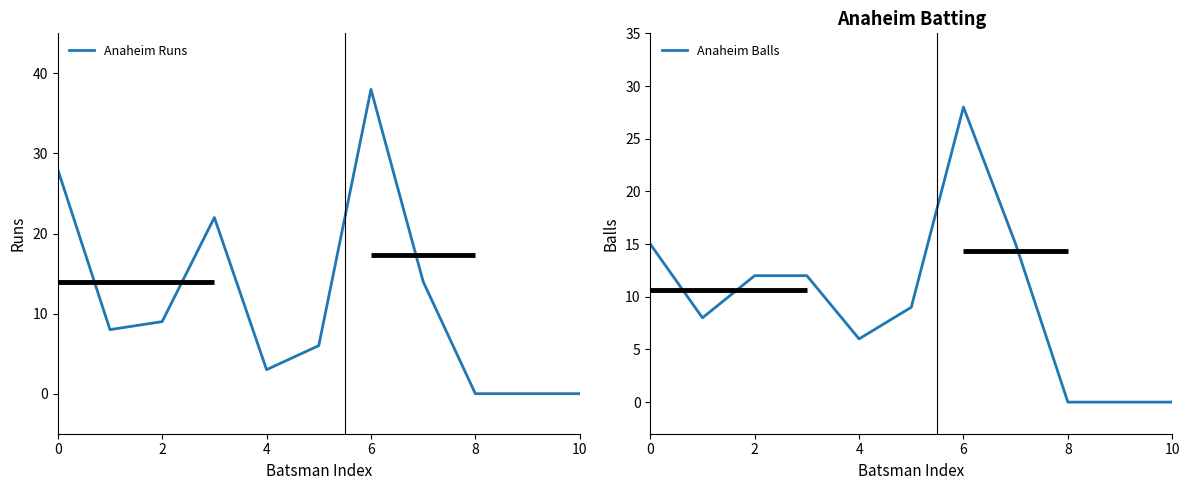

True or false: Anaheim Balls and Anaheim Runs cross at least once.

True